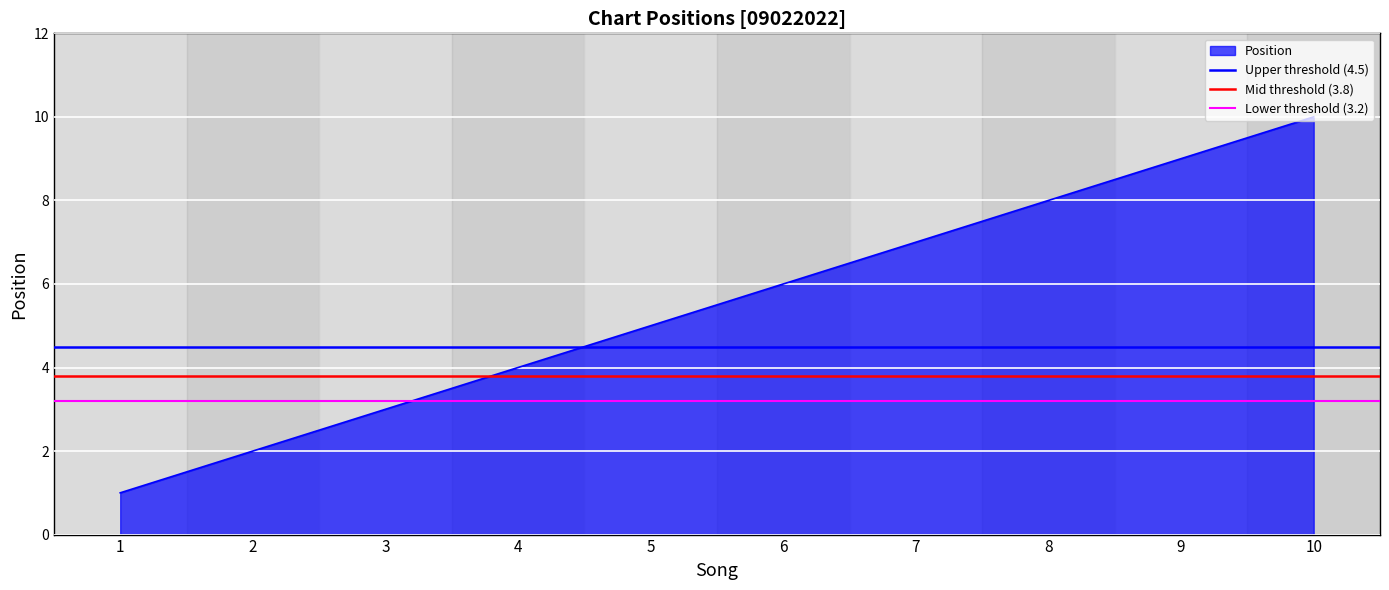

Is it true that Mid threshold (3.8) equals 6.0 at 2?

False